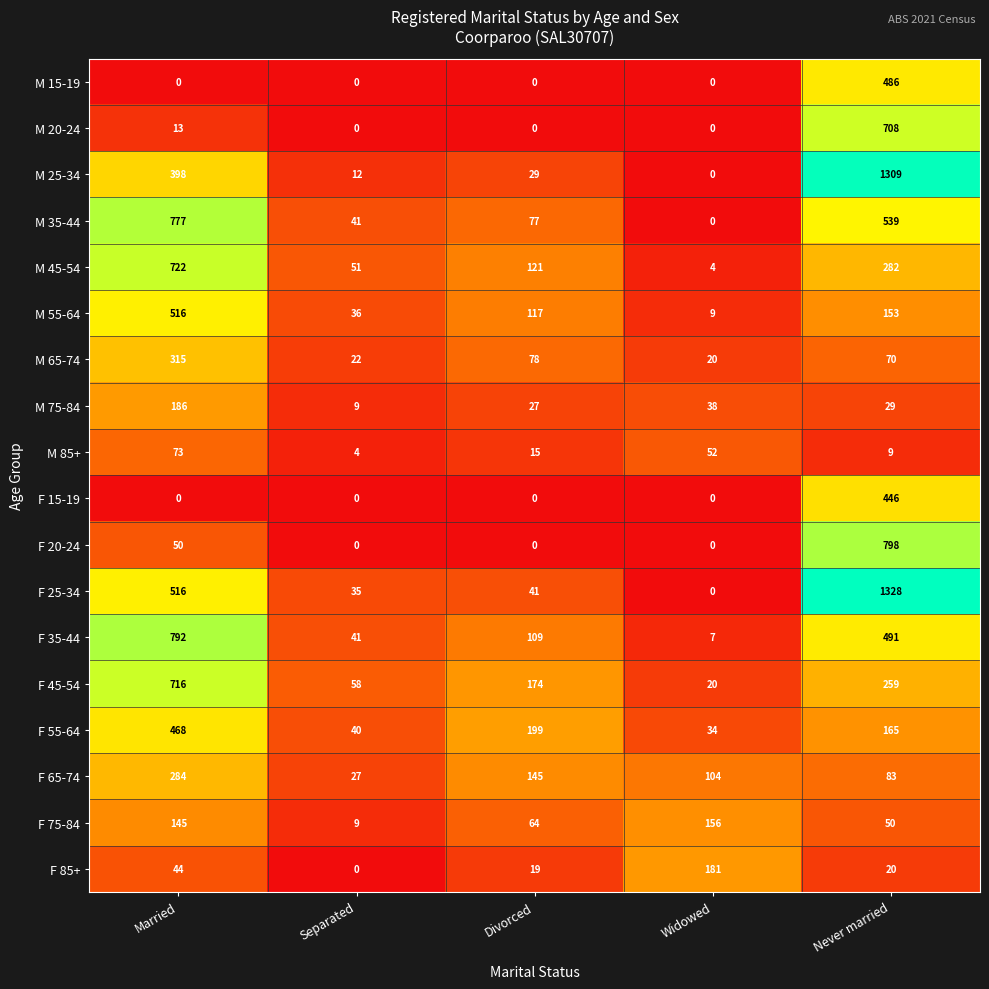

Which label corresponds to the largest value in the chart?

Never married